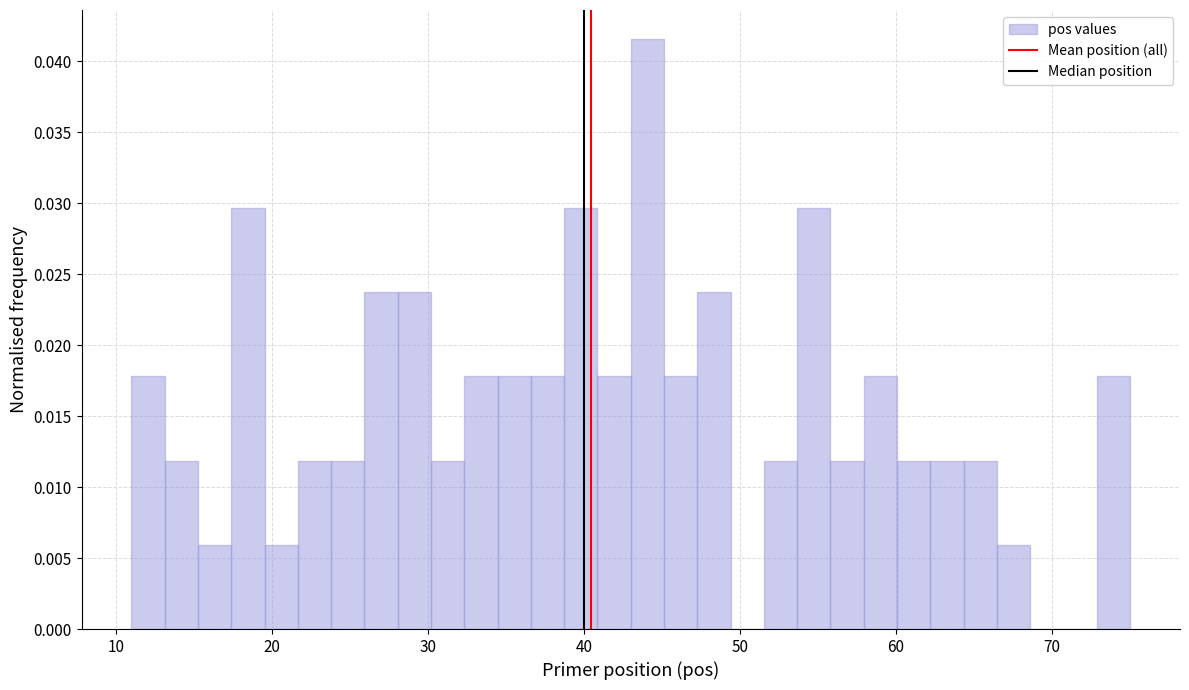

Read against the x-axis, roughly where is the centre of the tallest bar?

44